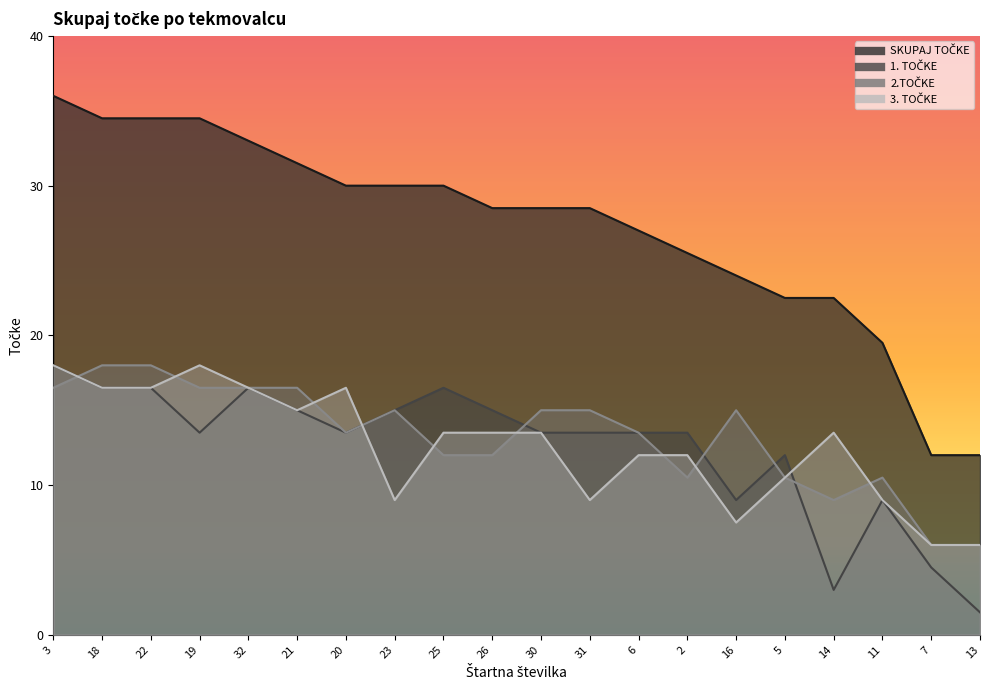

How many data points in 1. TOČKE are less than 13?

6